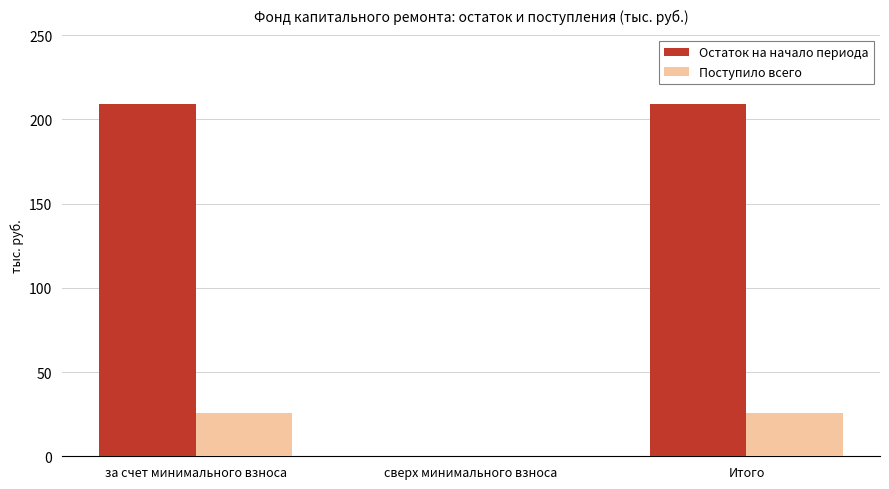

At which label does Остаток на начало периода first exceed 209?

за счет минимального взноса